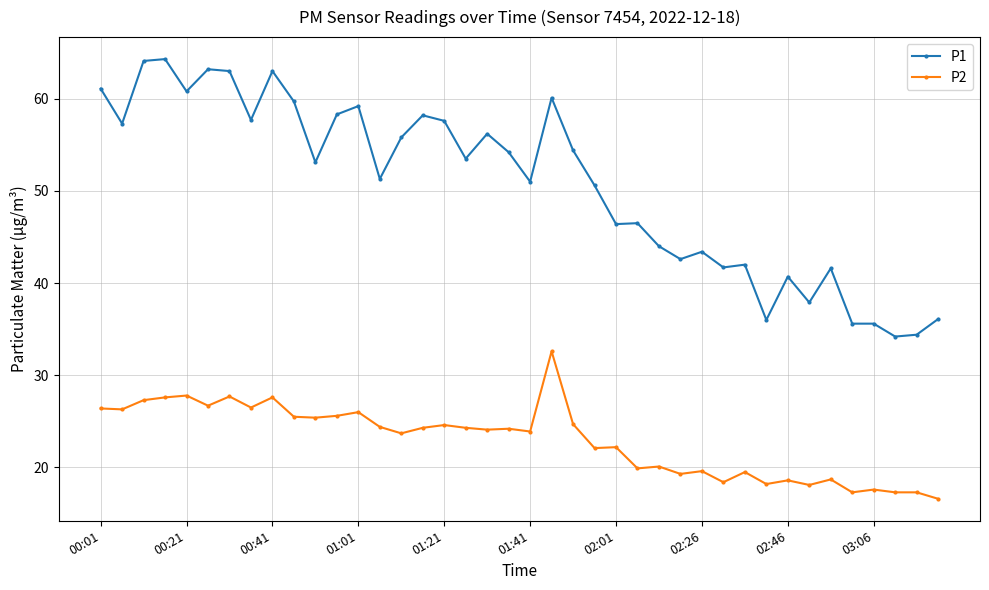

Rank the series by their maximum value, from highest to lowest.

P1, P2